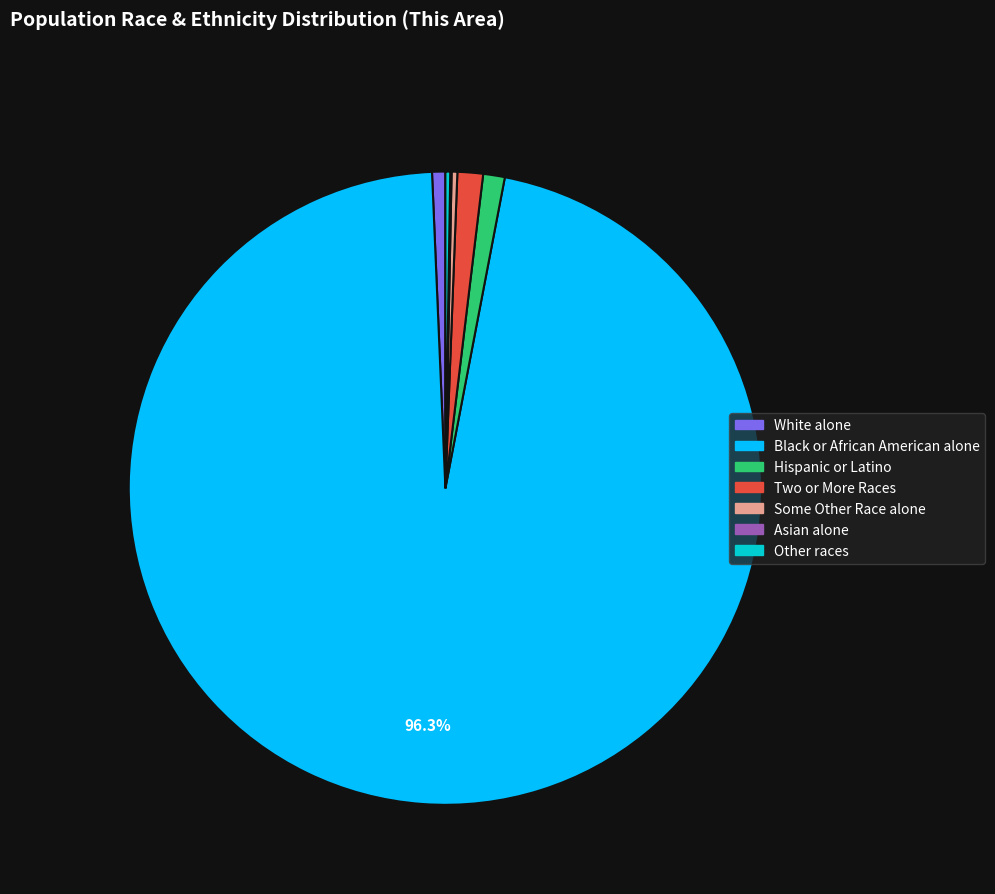

Is there any slice that represents more than half of the pie?

Yes